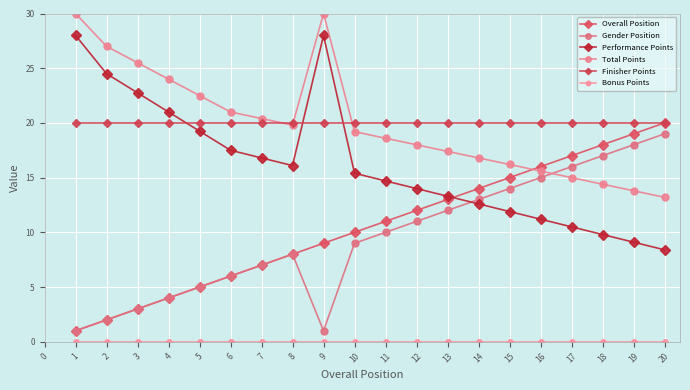

What is the maximum value shown in the chart?

30.0